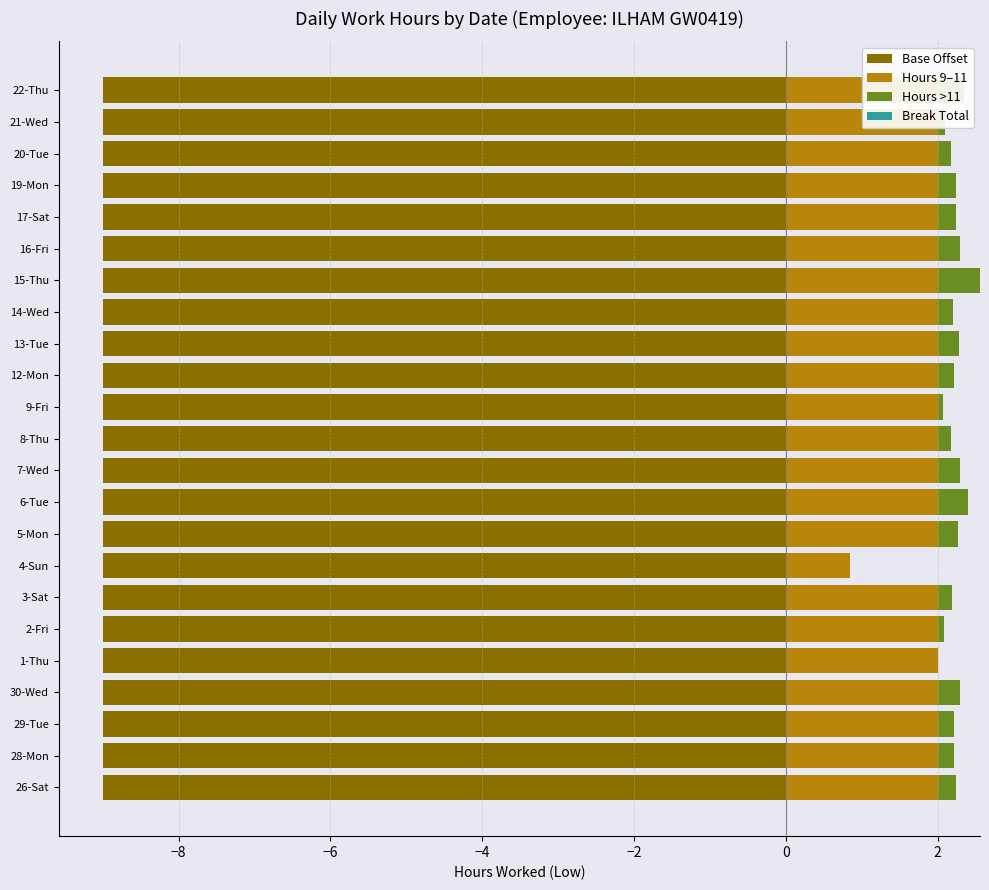

How many groups of bars are there?

23